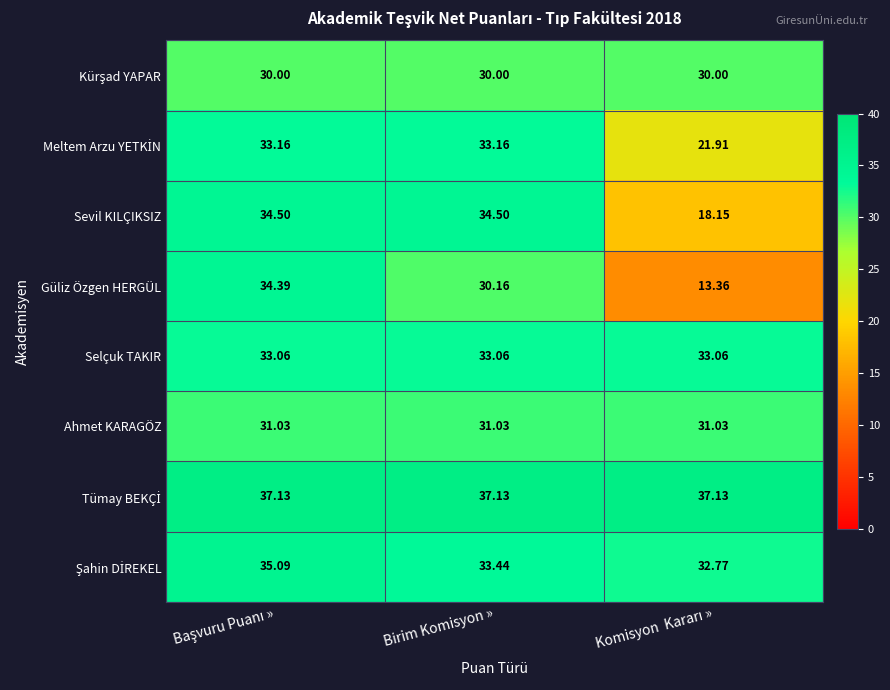

Which label corresponds to the largest value in the chart?

Başvuru Puanı »